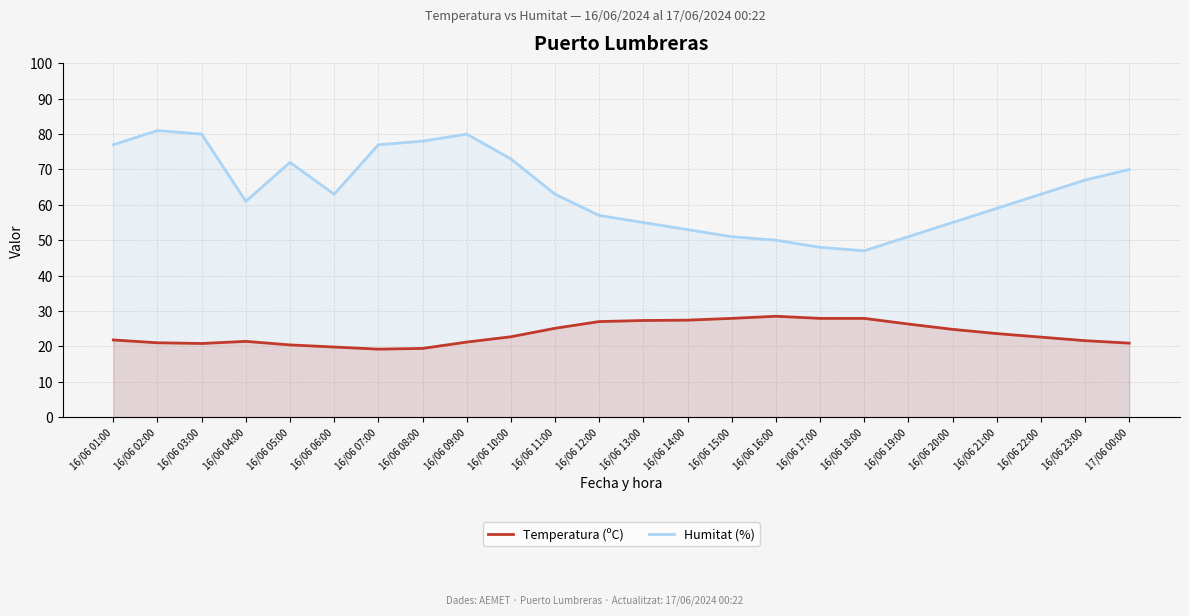

Count the number of categories in the chart.

24